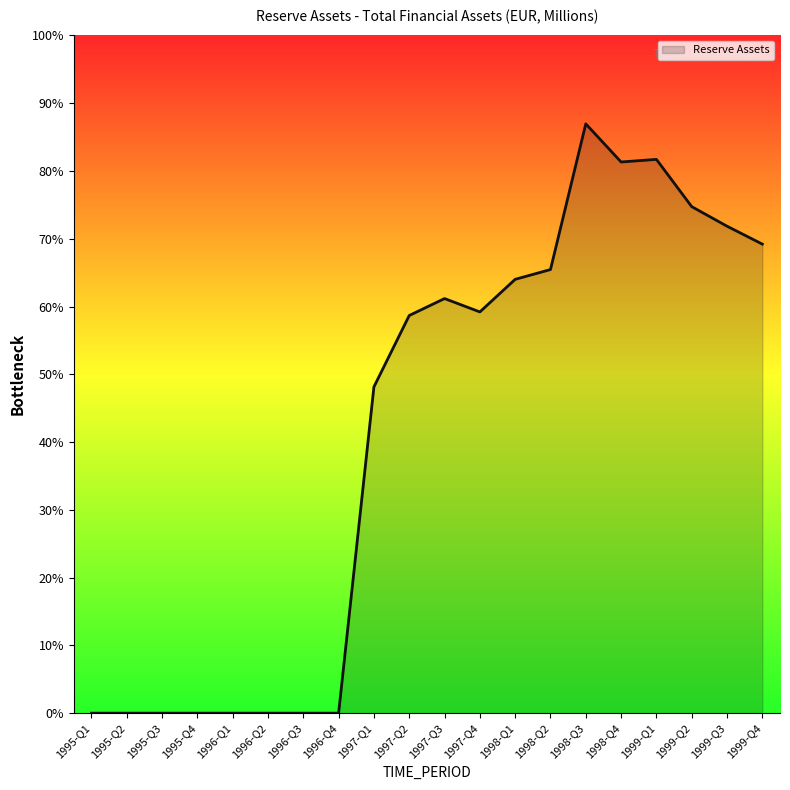

What is the average value?

855